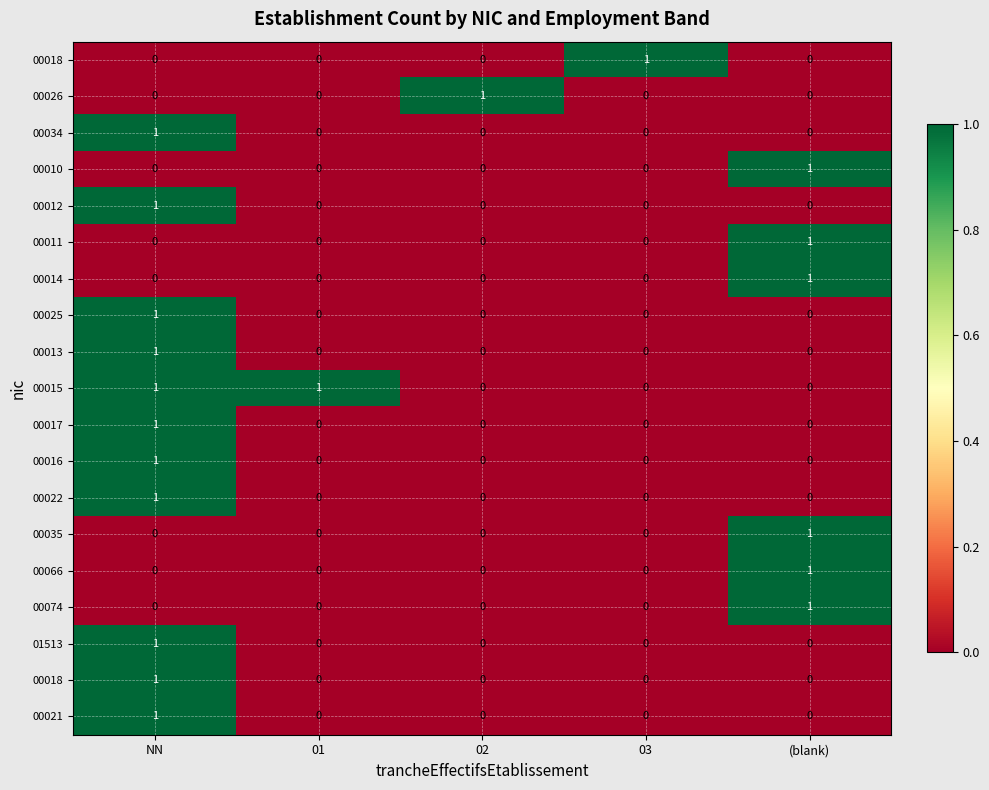

What is the maximum value shown in the chart?

1